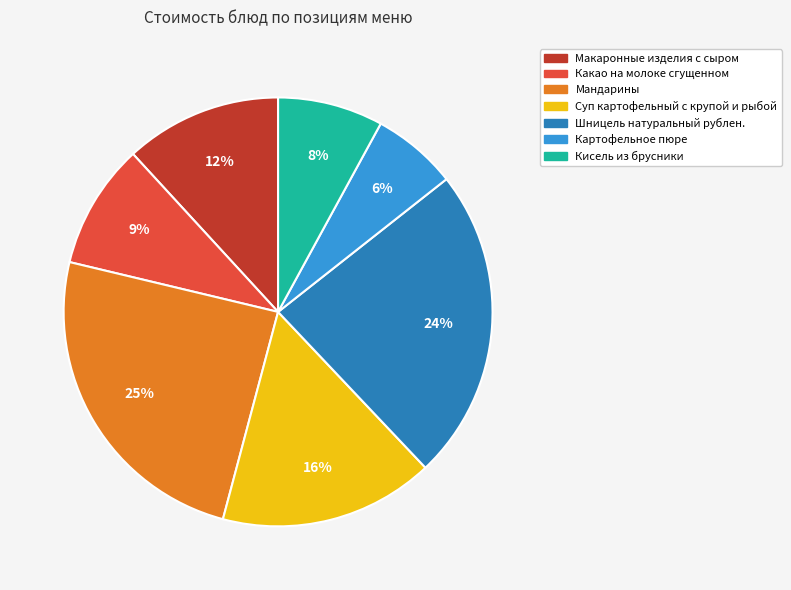

Which slice is the smallest?

Картофельное пюре